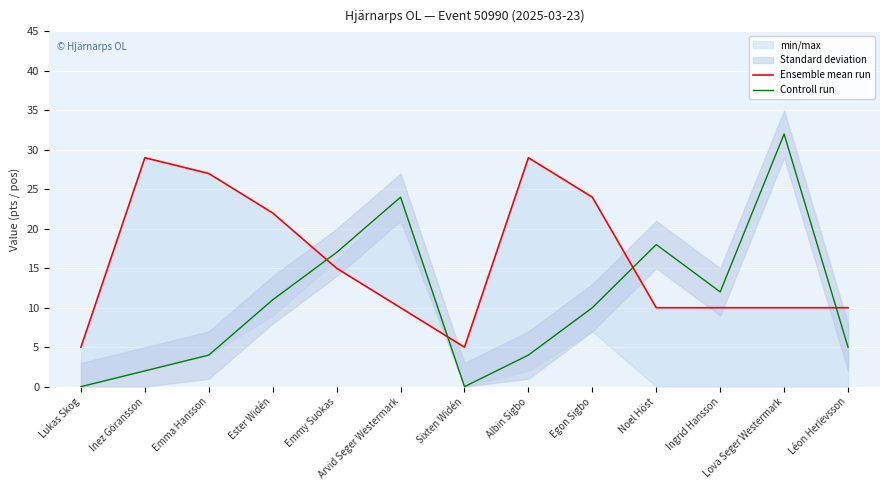

Reading left to right, extract all data points from this chart.

Ensemble mean run: 5	29	27	22	15	10	5	29	24	10	10	10	10
Controll run: 0	2	4	11	17	24	0	4	10	18	12	32	5